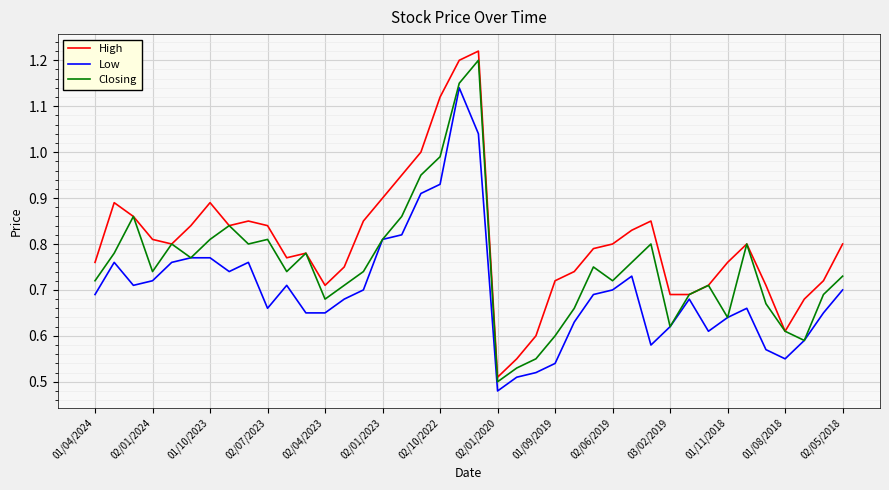

How many categories are shown in the chart?

40